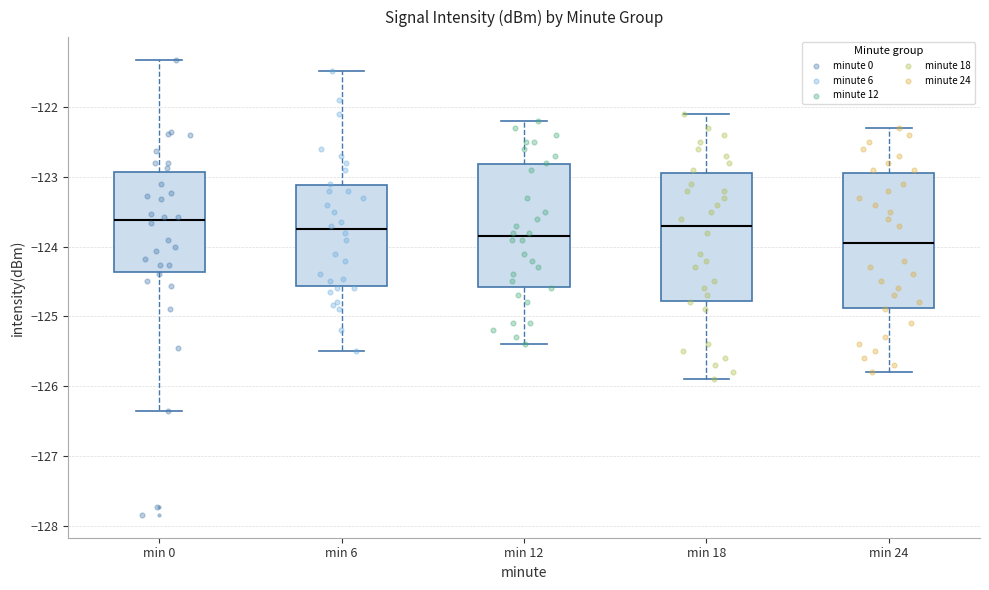

Reading left to right, transcribe this box plot: for each box, give where its median line is, the range the box spans, and where its two whiskers end, as read against the y-axis. The values are not printed on the chart, so give them approximately, as read against the axis.

min 0: median -123.6, box -124.4 to -122.9, whiskers -126.3 to -121.3
min 6: median -123.7, box -124.6 to -123.1, whiskers -125.5 to -121.5
min 12: median -123.8, box -124.6 to -122.8, whiskers -125.4 to -122.2
min 18: median -123.7, box -124.8 to -122.9, whiskers -125.9 to -122.1
min 24: median -123.9, box -124.9 to -122.9, whiskers -125.8 to -122.3